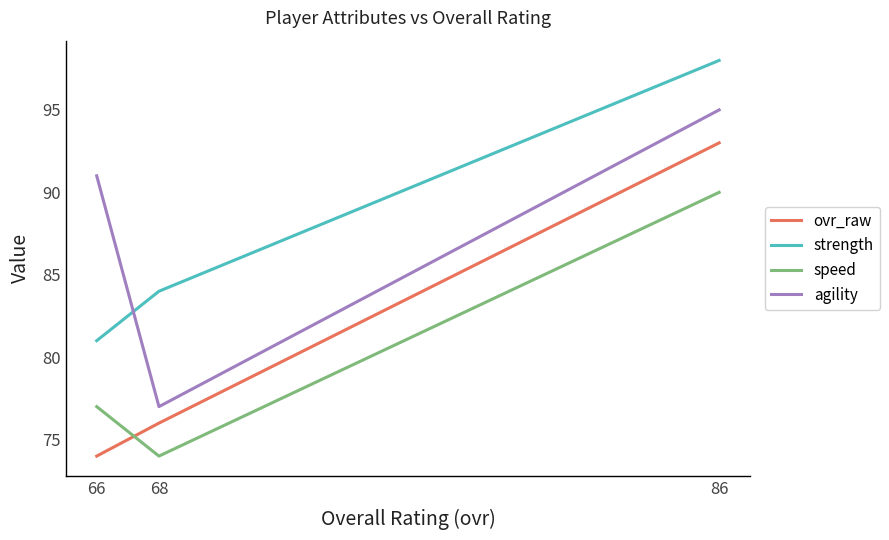

List the series in order of their peak value, highest first.

strength, agility, ovr_raw, speed